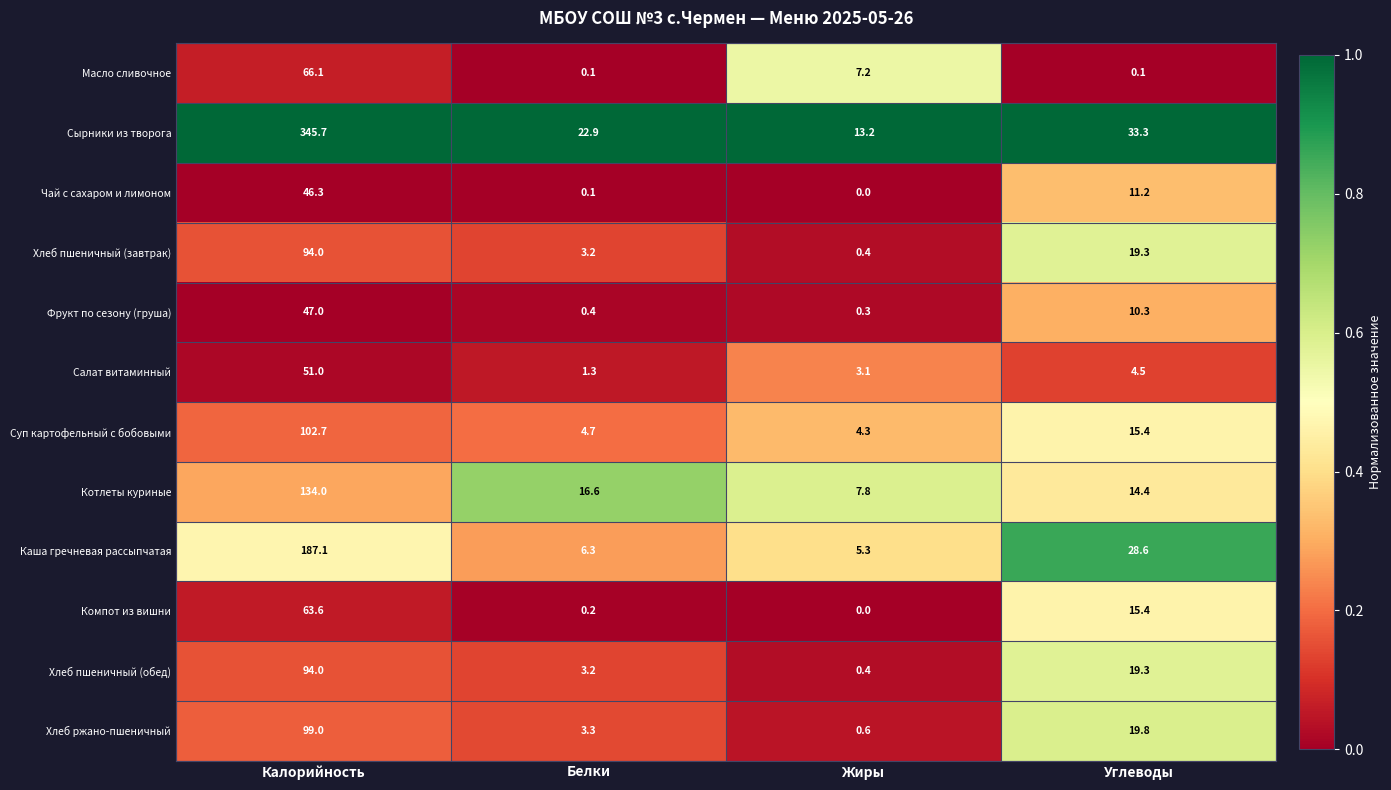

True or false: Фрукт по сезону (груша) has a value of 10.3 at Углеводы.

True